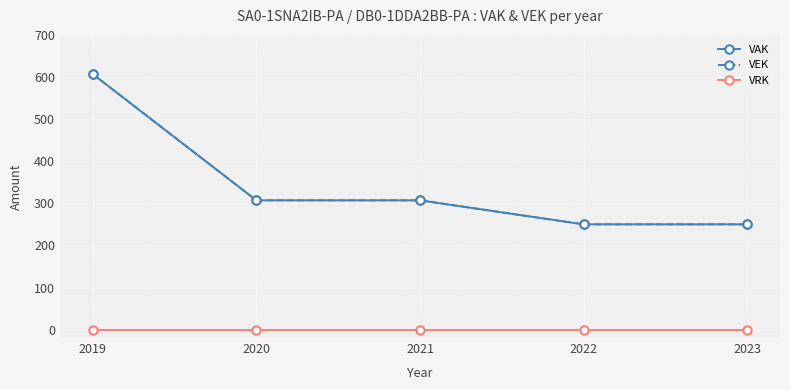

Does the chart have visible grid lines?

Yes